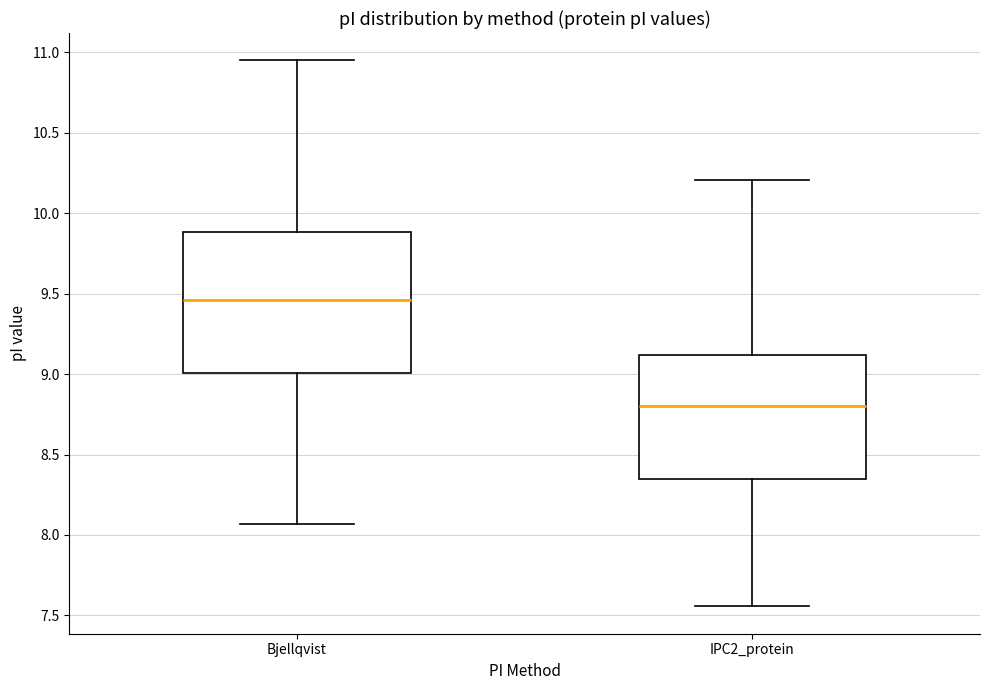

Reading left to right, read every box against the y-axis: the position of its median line, the range the box covers, and the ends of its whiskers. The values are not printed on the chart, so give them approximately, as read against the axis.

Bjellqvist: median 9.45, box 9.00 to 9.90, whiskers 8.05 to 10.95
IPC2_protein: median 8.80, box 8.35 to 9.10, whiskers 7.55 to 10.20